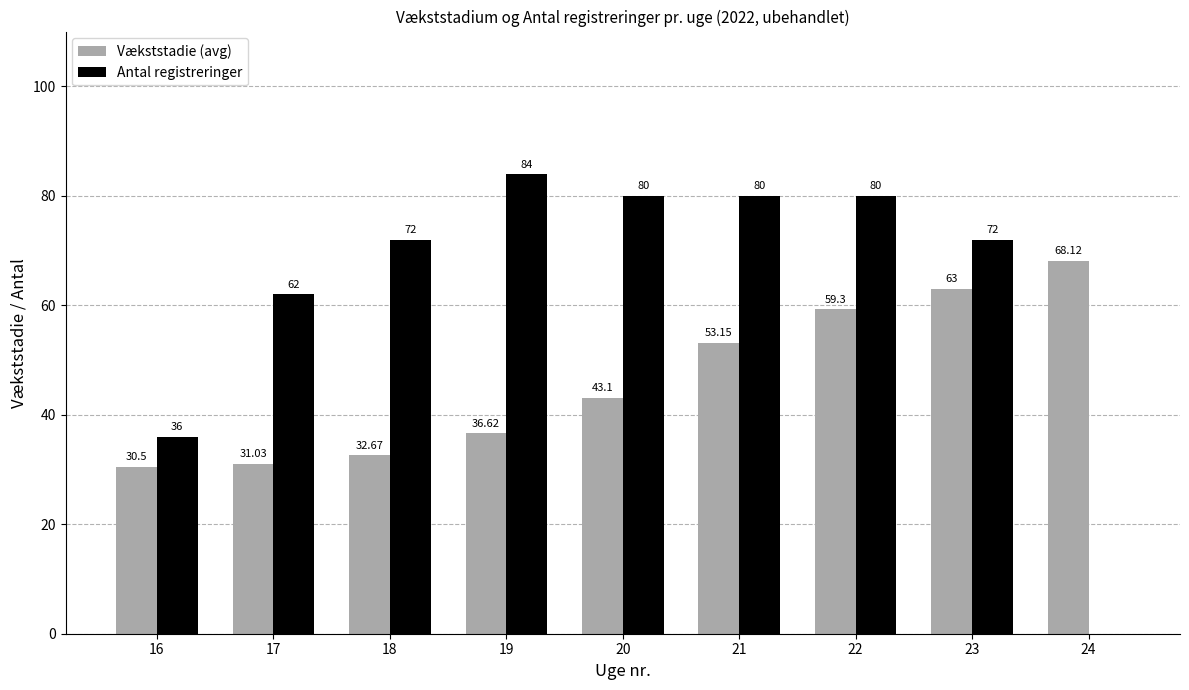

Is it true that Antal registreringer equals 72.0 at 23?

True